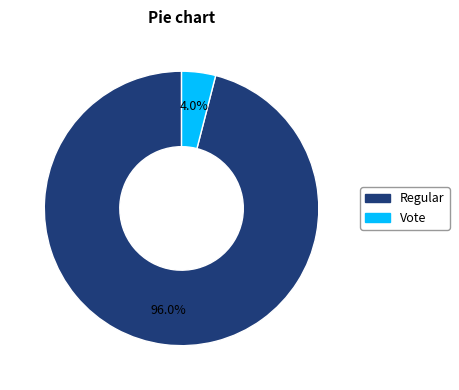

To the nearest percent, what is the difference between the Vote and Regular slice percentages?

92%